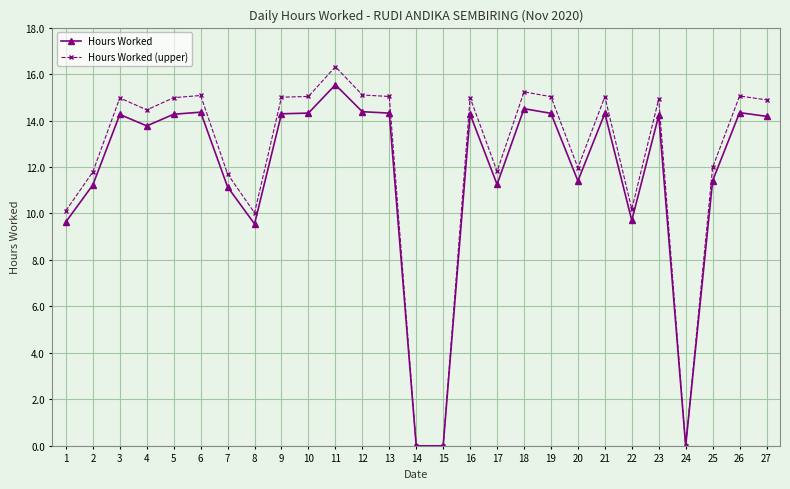

At which category is the sum across all series the highest?

11